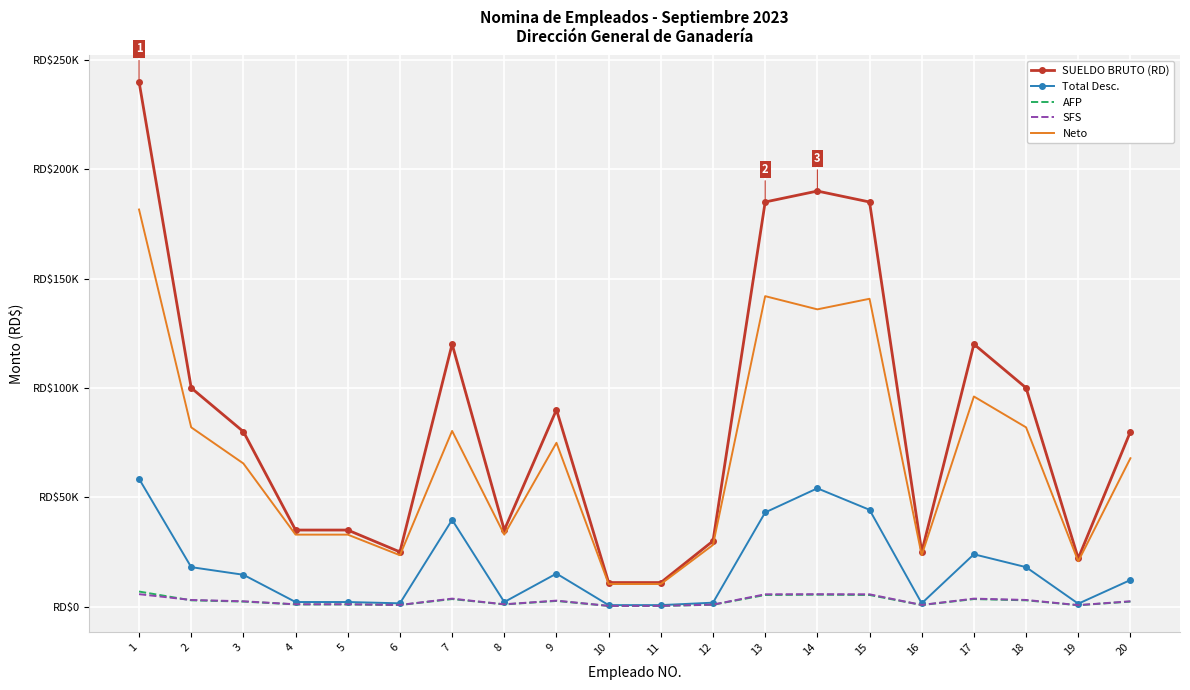

Reading left to right, what are all the values shown in this chart?

SUELDO BRUTO (RD): 240000.0	100000.0	80000.0	35000.0	35000.0	25000.0	120000.0	35000.0	90000.0	11000.0	11000.0	30000.0	185000.0	190000.0	185000.0	25000.0	120000.0	100000.0	22050.0	80000.0
Total Desc.: 58437.9	18040.4	14559.0	2093.5	2093.5	1502.5	39675.7	2093.5	15097.1	675.1	675.1	1798.0	43058.0	54088.0	44256.0	1502.5	23926.9	18040.4	1328.2	12153.9
AFP: 6888.0	2870.0	2296.0	1004.5	1004.5	717.5	3444.0	1004.5	2583.0	315.7	315.7	861.0	5309.5	5453.0	5309.5	717.5	3444.0	2870.0	632.8	2296.0
SFS: 5685.4	3040.0	2432.0	1064.0	1064.0	760.0	3648.0	1064.0	2736.0	334.4	334.4	912.0	5624.0	5685.4	5624.0	760.0	3648.0	3040.0	670.3	2432.0
Neto: 181562.1	81959.6	65441.0	32906.5	32906.5	23497.5	80324.3	32906.5	74902.9	10324.9	10324.9	28202.0	141942.0	135912.0	140744.0	23497.5	96073.1	81959.6	20721.8	67846.1